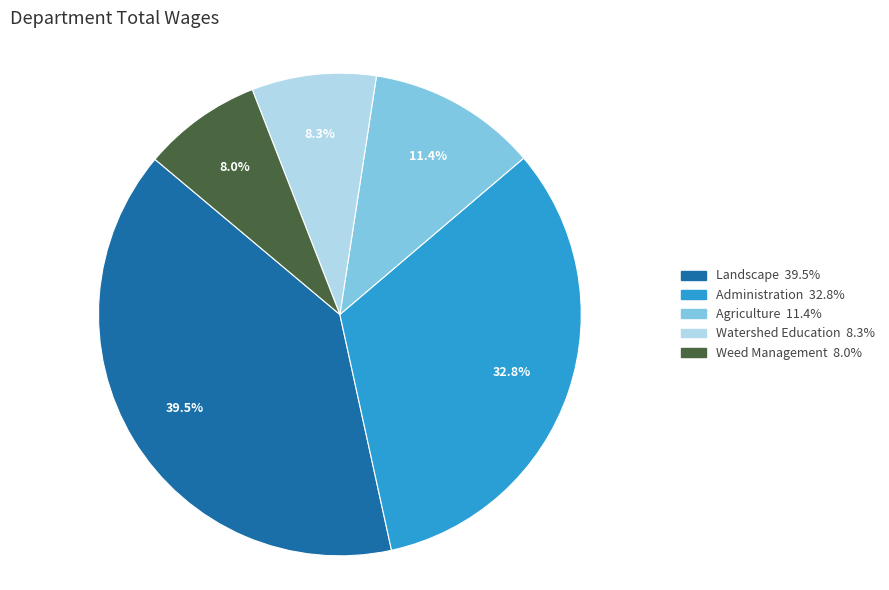

Is there a majority slice in this chart?

No